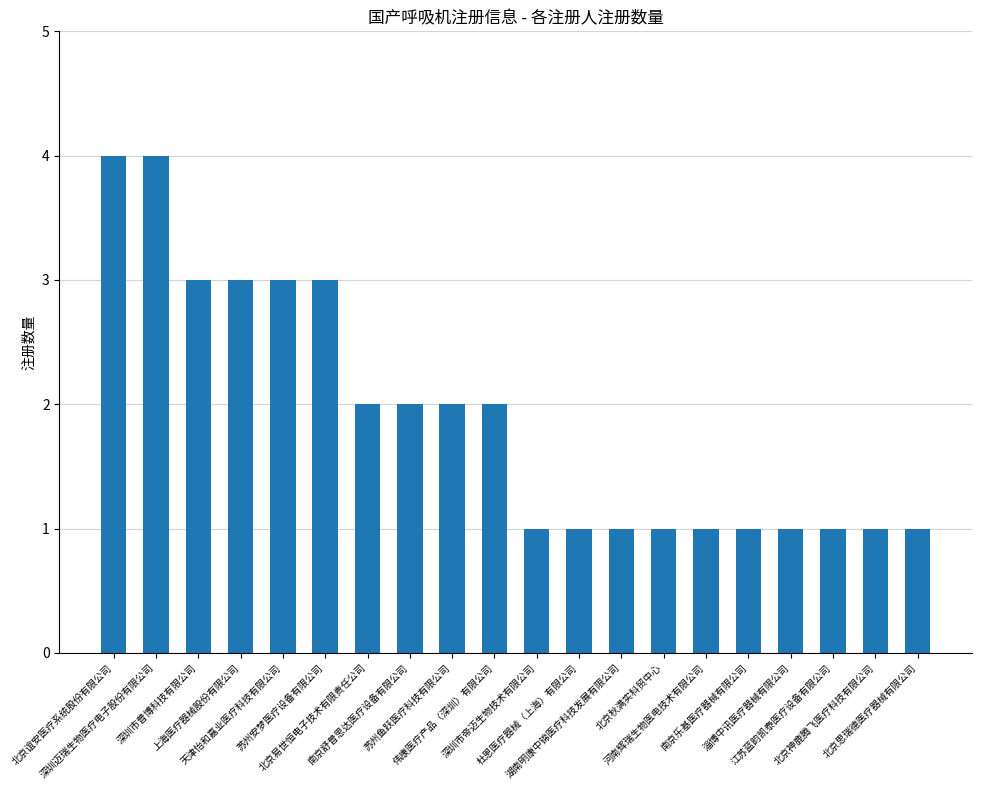

How many series are shown in this chart?

1